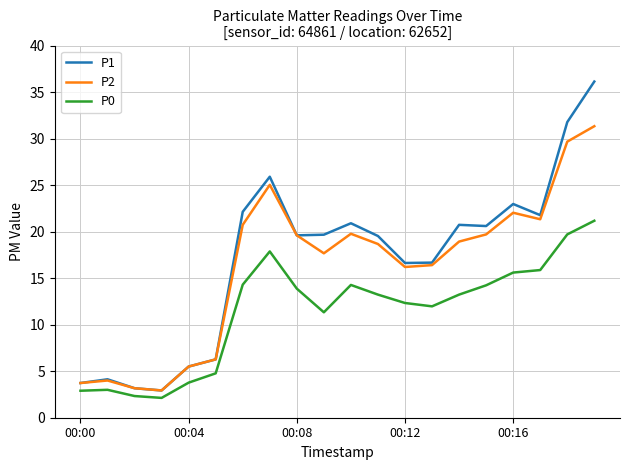

What are all the series names shown in the legend?

P1, P2, P0